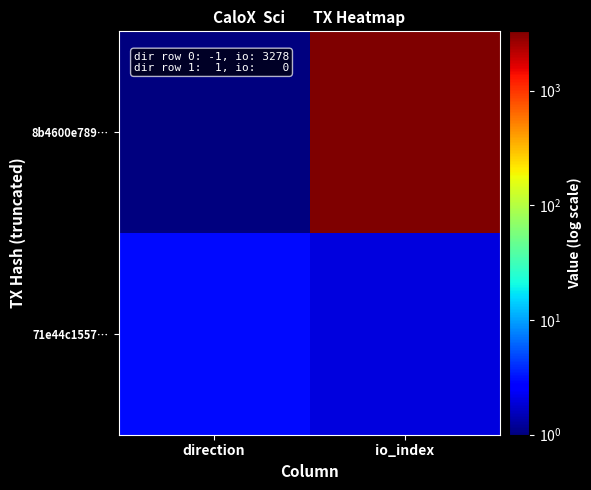

Which series has the largest range (max minus min)?

8b4600e789…